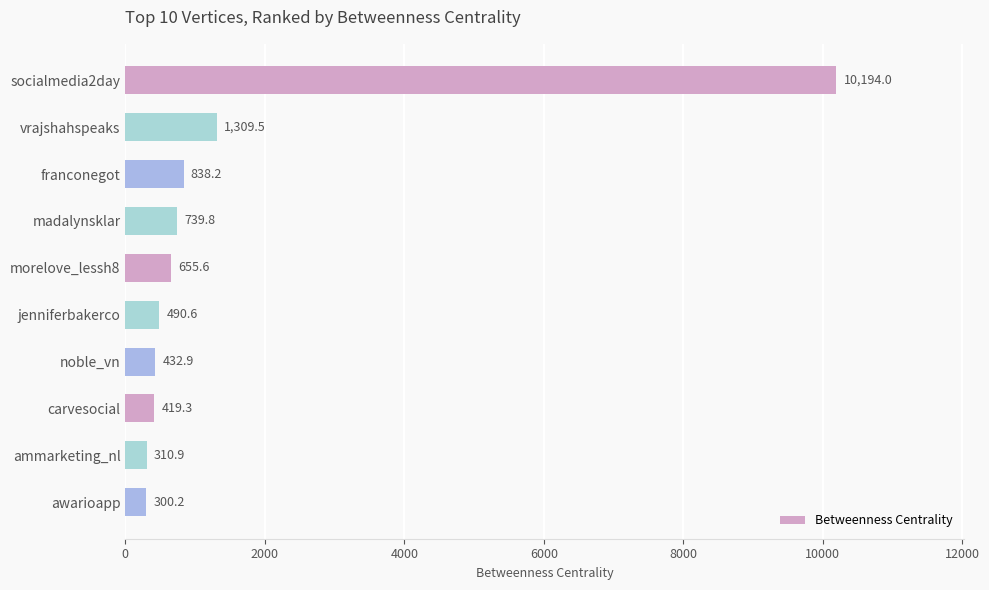

The value at ammarketing_nl is 310.9. True or false?

True